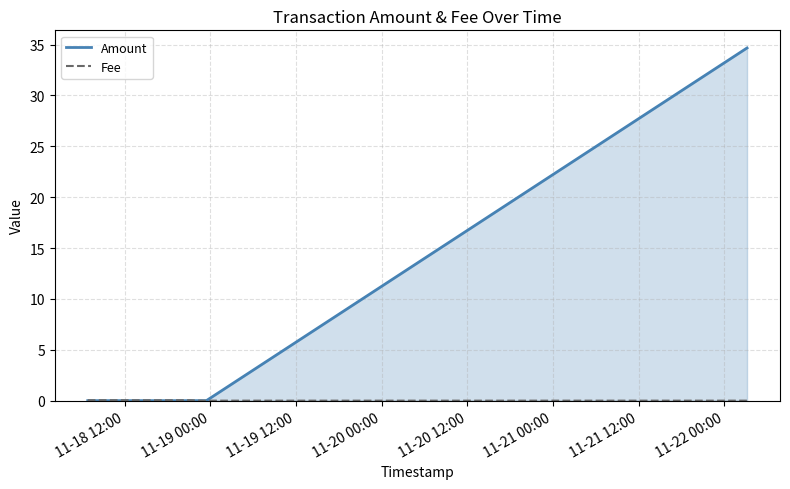

Reading left to right, list all the values displayed in this chart.

Amount: 0.0	0.0	0.0	0.0	0.0	0.0	0.0	0.0	0.0	0.0	0.0	0.0	0.0	0.0	0.0	0.0	0.0	34.7
Fee: 0.1	0.1	0.0	0.1	0.1	0.0	0.0	0.0	0.0	0.0	0.0	0.0	0.0	0.0	0.0	0.0	0.0	0.0